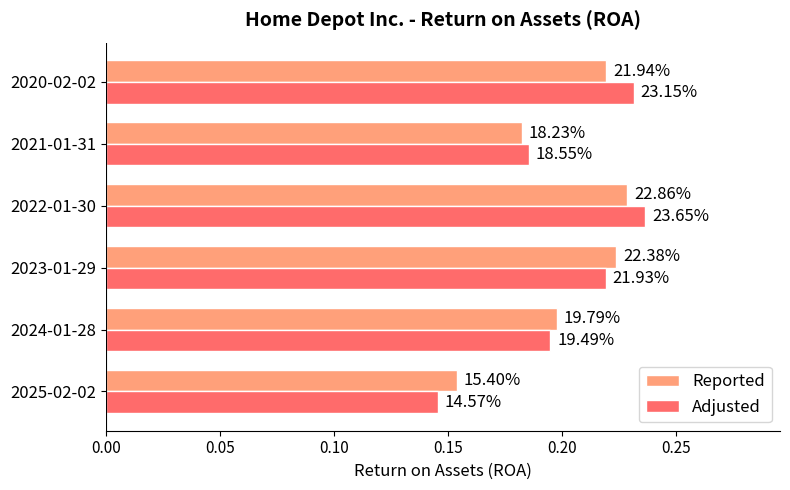

What are all the series names shown in the legend?

Reported, Adjusted